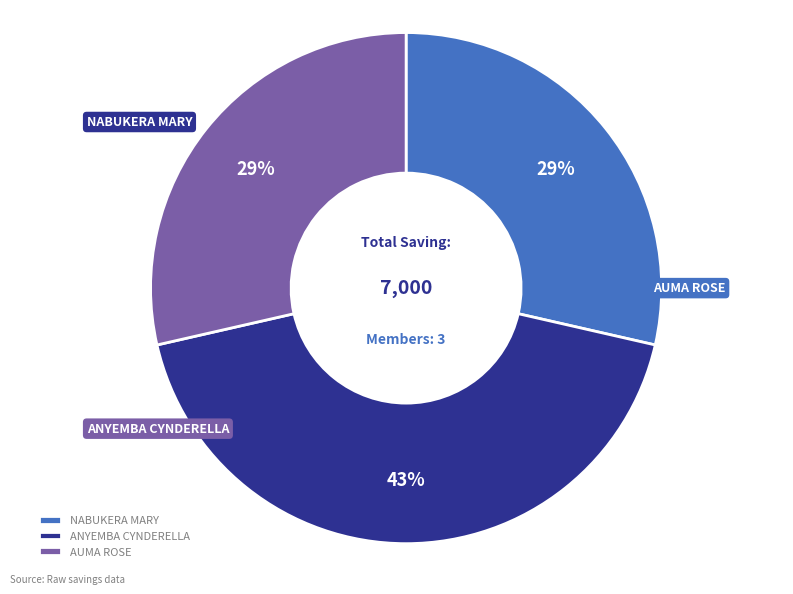

The NABUKERA MARY slice represents 29% of the pie. True or false?

True